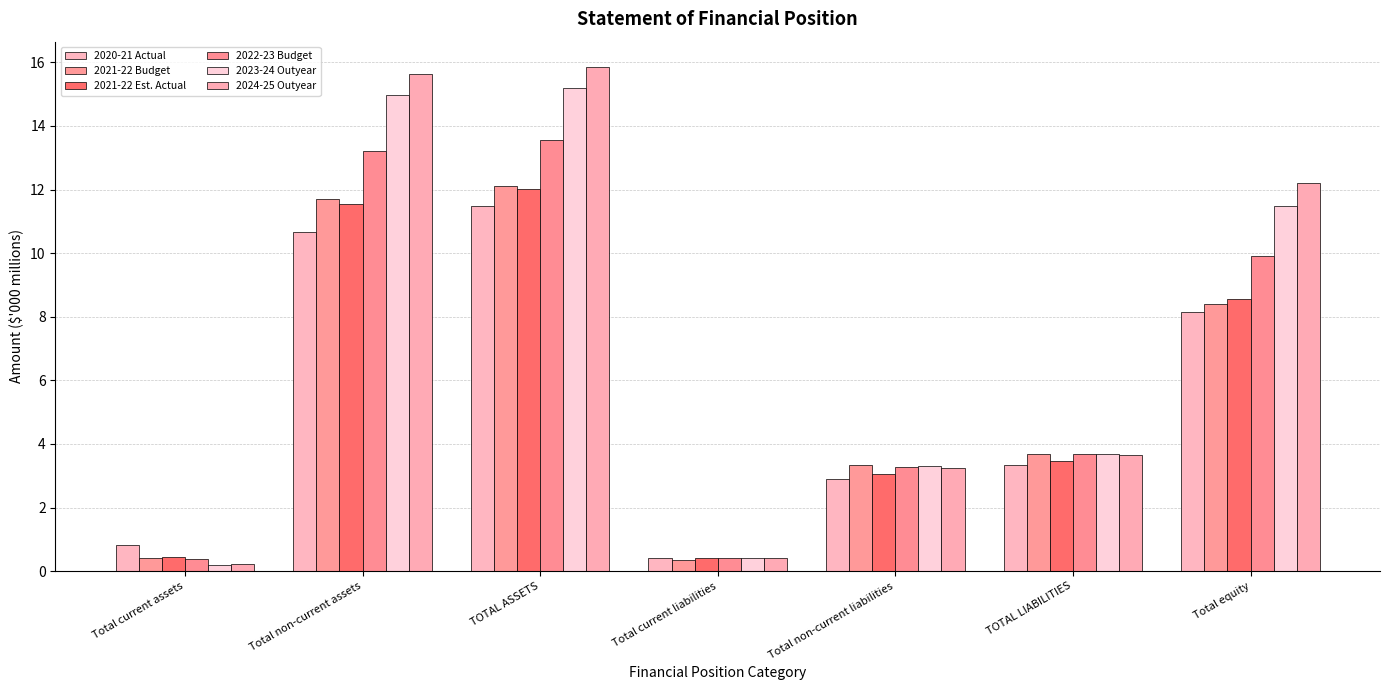

Reading right to left, extract all data points from this chart.

2020-21 Actual: Total equity=8.2	TOTAL LIABILITIES=3.3	Total non-current liabilities=2.9	Total current liabilities=0.4	TOTAL ASSETS=11.5	Total non-current assets=10.7	Total current assets=0.8
2021-22 Budget: Total equity=8.4	TOTAL LIABILITIES=3.7	Total non-current liabilities=3.3	Total current liabilities=0.3	TOTAL ASSETS=12.1	Total non-current assets=11.7	Total current assets=0.4
2021-22 Est. Actual: Total equity=8.6	TOTAL LIABILITIES=3.5	Total non-current liabilities=3.1	Total current liabilities=0.4	TOTAL ASSETS=12.0	Total non-current assets=11.6	Total current assets=0.5
2022-23 Budget: Total equity=9.9	TOTAL LIABILITIES=3.7	Total non-current liabilities=3.3	Total current liabilities=0.4	TOTAL ASSETS=13.6	Total non-current assets=13.2	Total current assets=0.4
2023-24 Outyear: Total equity=11.5	TOTAL LIABILITIES=3.7	Total non-current liabilities=3.3	Total current liabilities=0.4	TOTAL ASSETS=15.2	Total non-current assets=15.0	Total current assets=0.2
2024-25 Outyear: Total equity=12.2	TOTAL LIABILITIES=3.6	Total non-current liabilities=3.2	Total current liabilities=0.4	TOTAL ASSETS=15.9	Total non-current assets=15.6	Total current assets=0.2